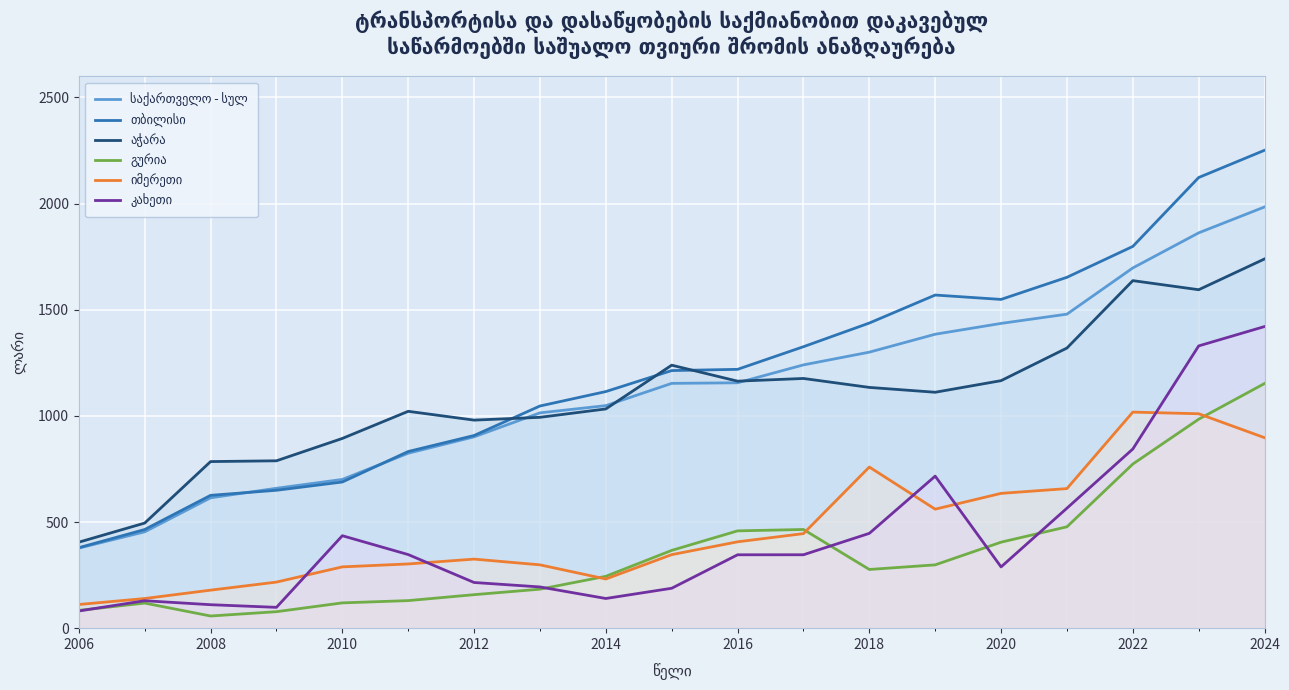

How many lines are shown in the chart?

6